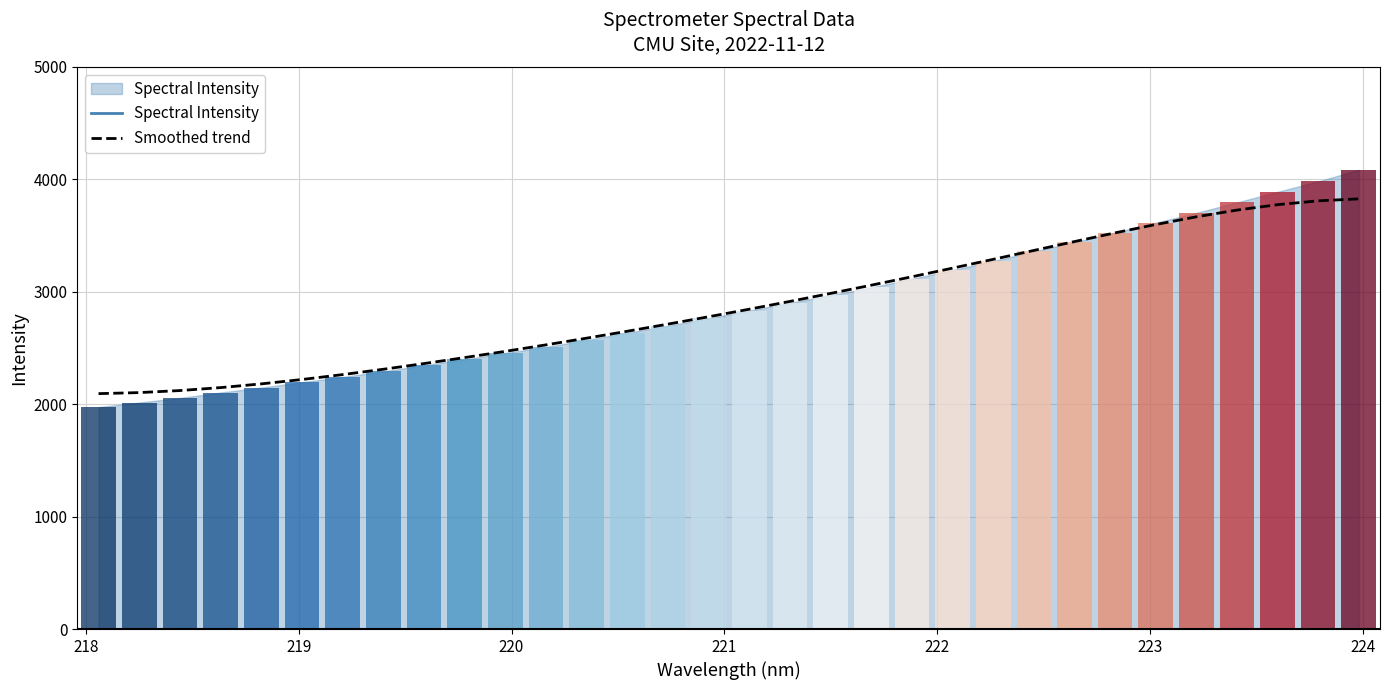

What is the maximum value for Smoothed trend?

3826.0